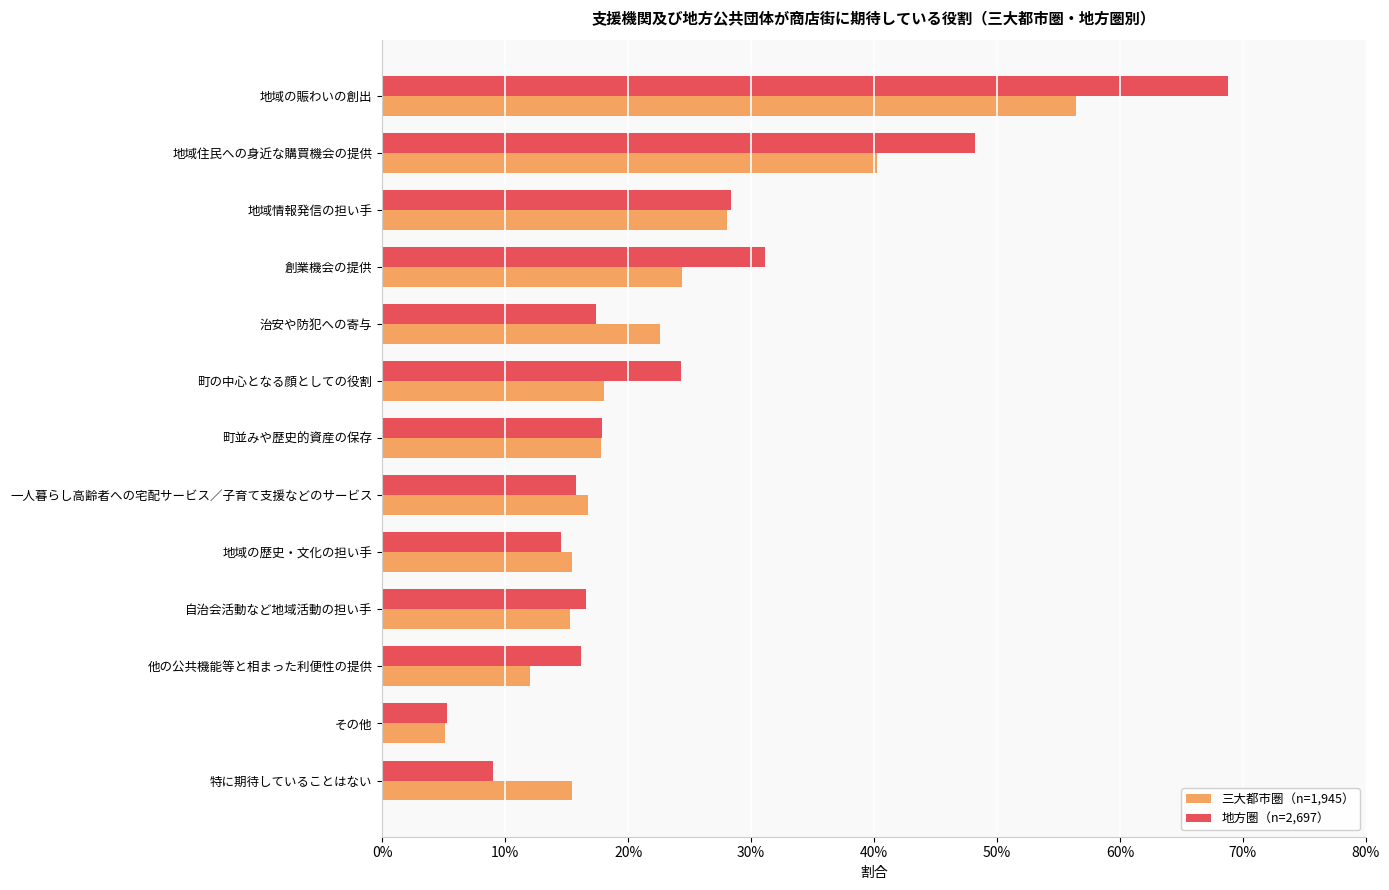

What are all the series names shown in the legend?

三大都市圏（n=1,945）, 地方圏（n=2,697）